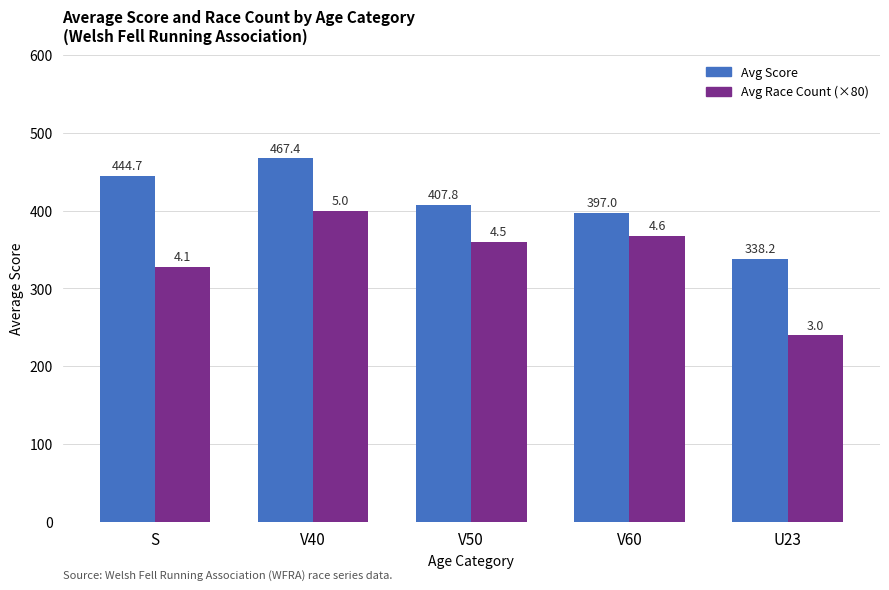

What is the sum of the Avg Score values at S and V60?

841.7